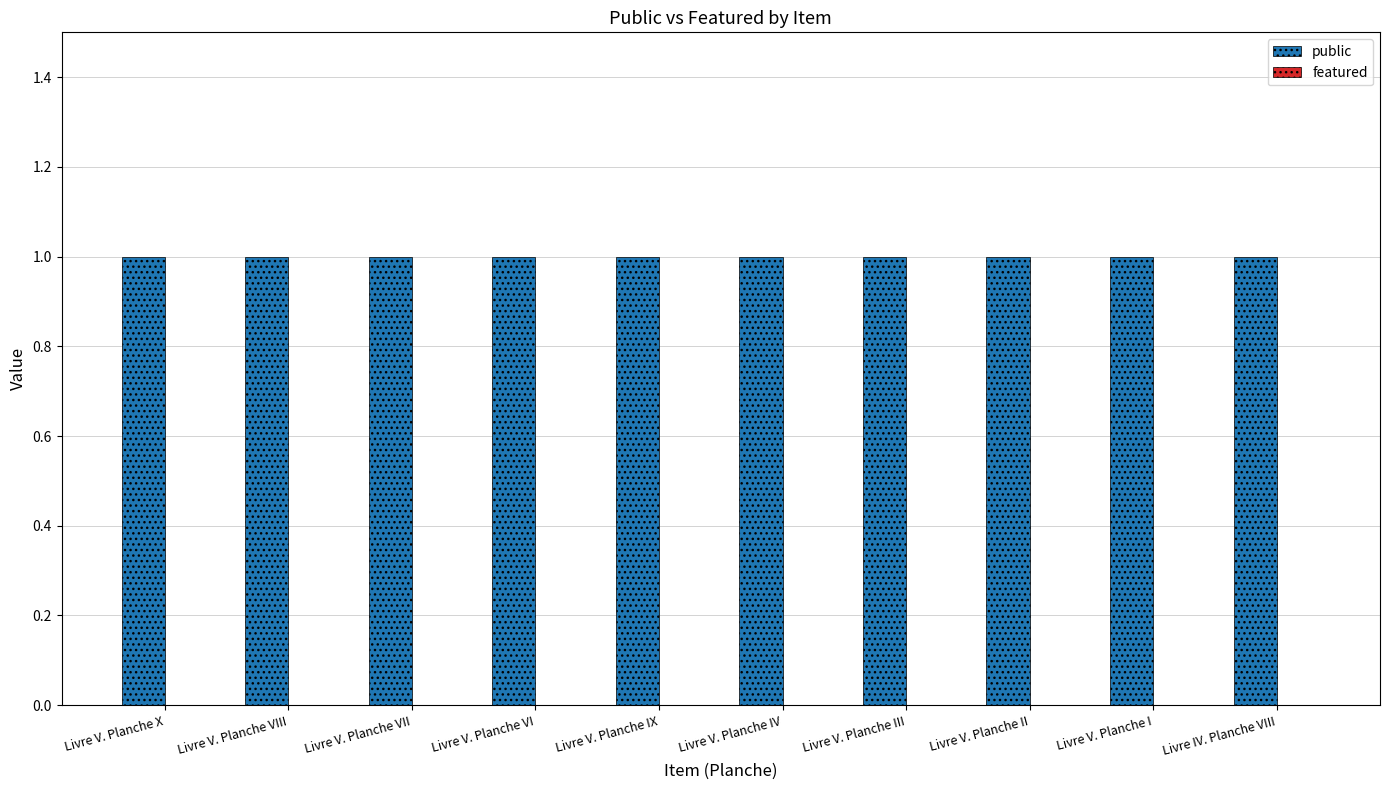

What are all the series names shown in the legend?

public, featured